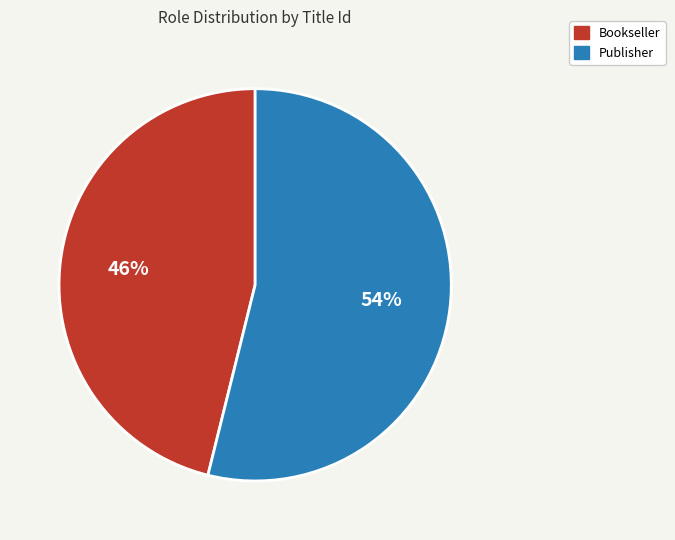

What is the ratio of the value at Bookseller to the value at Publisher?

0.9